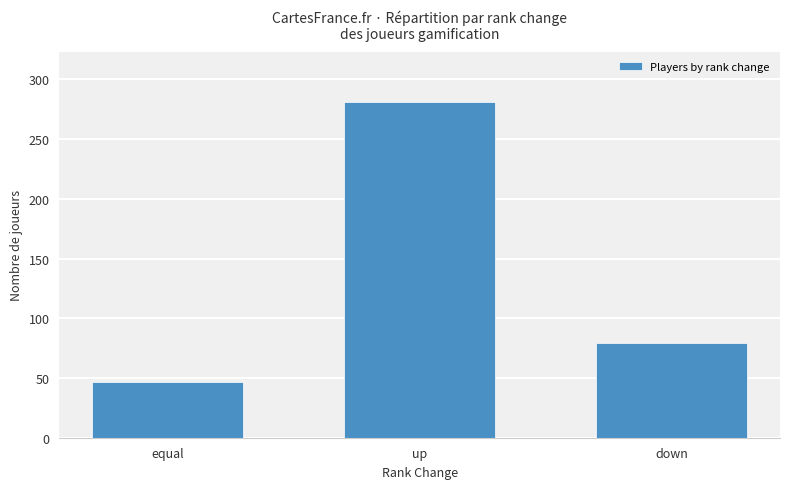

Count the values in the range 47 to 281.

3